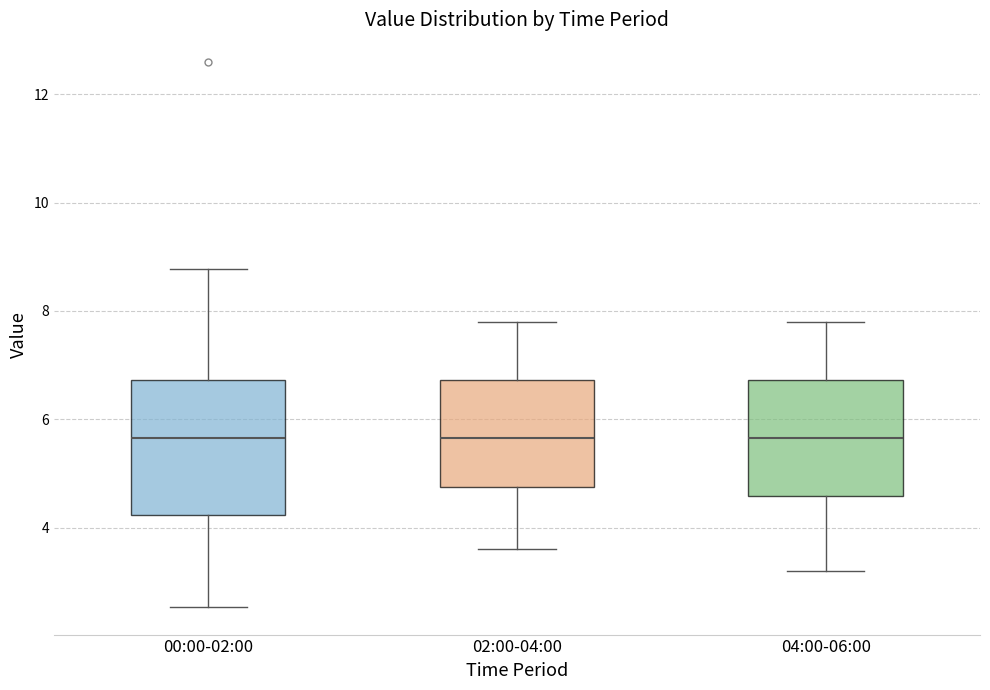

Which box is the tallest, from its lower edge to its upper edge?

00:00-02:00